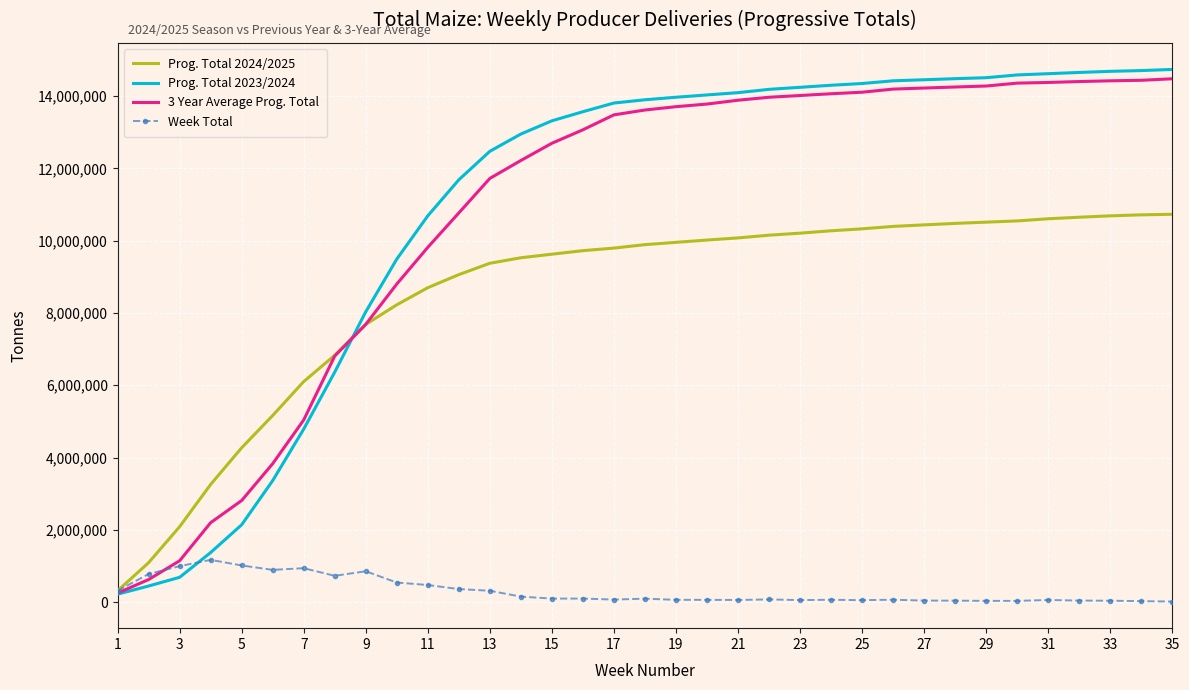

What is the greatest value displayed?

14734823